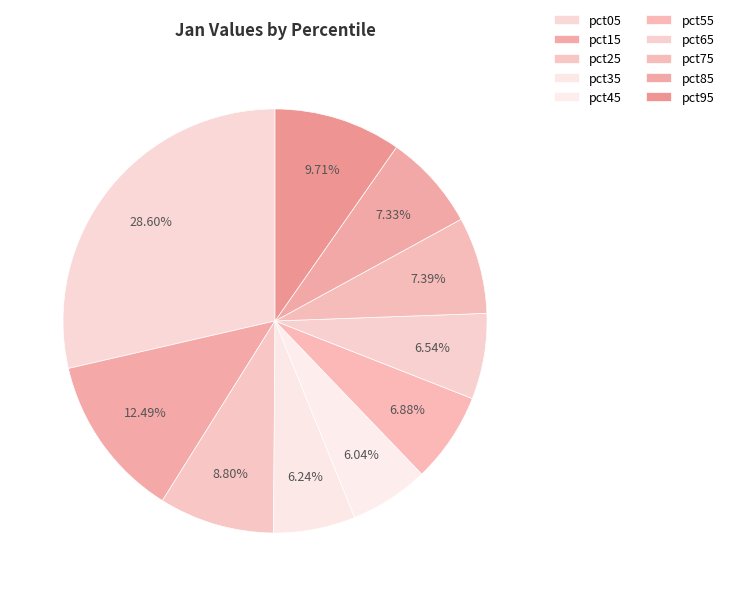

Does any single category account for the majority?

No